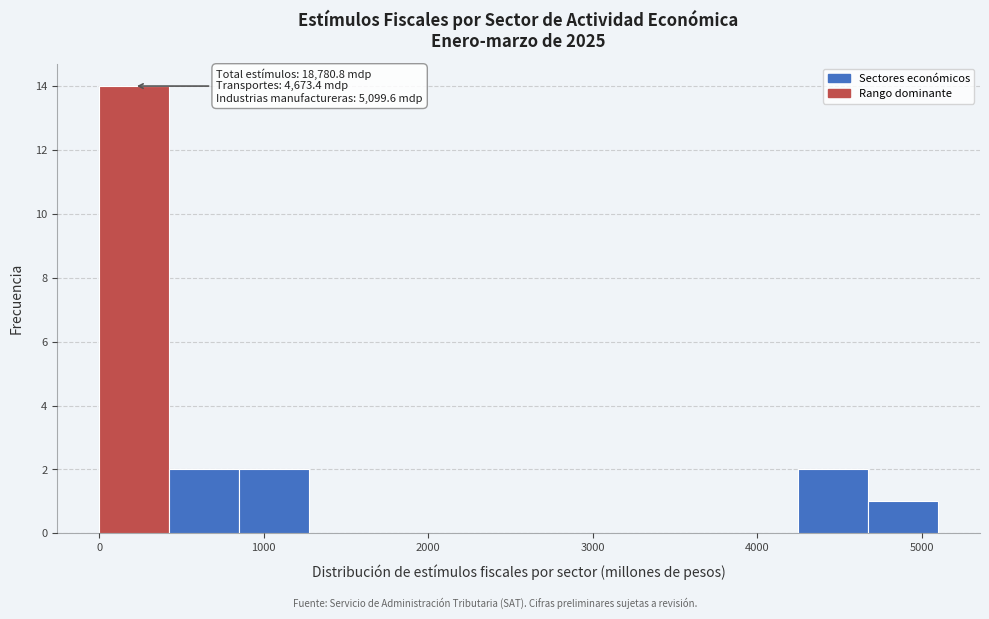

Over which range of the x-axis is the bar tallest?

0 to 400